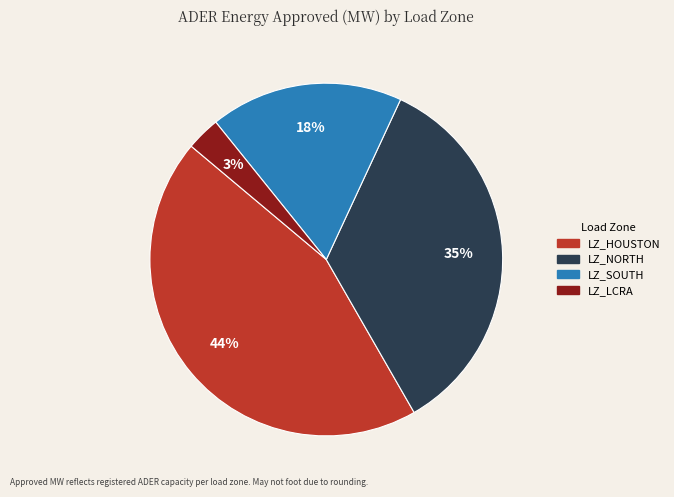

To the nearest percent, what is the average slice percentage?

25%